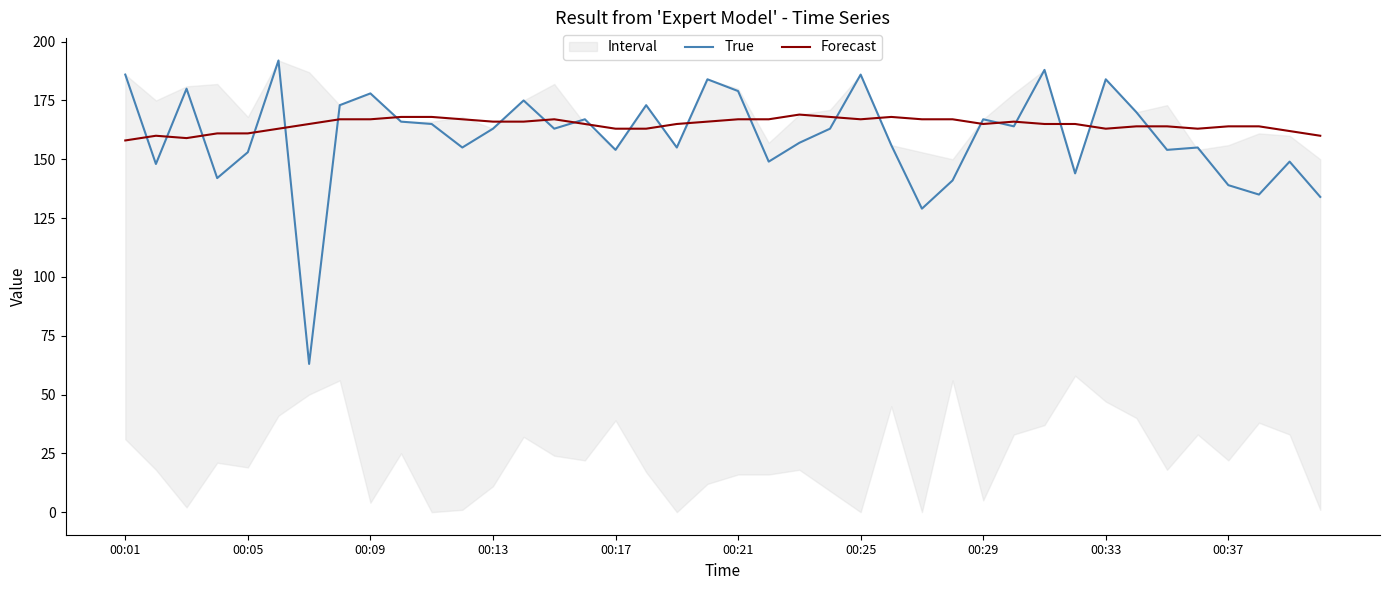

At how many categories does at least one series exceed 138?

40